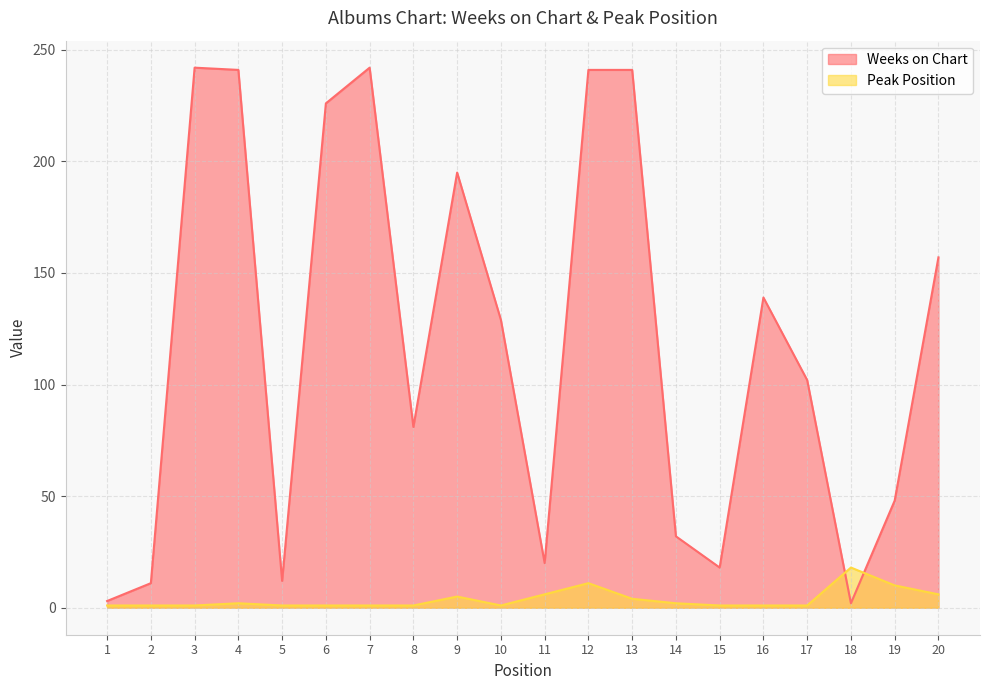

At which category does Peak Position reach its first local valley?

10